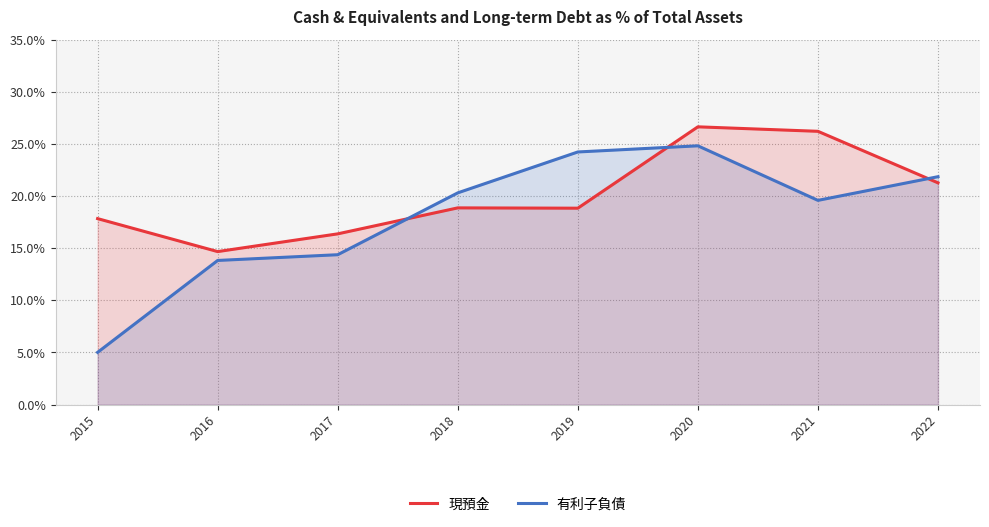

What are all the series names shown in the legend?

現預金, 有利子負債